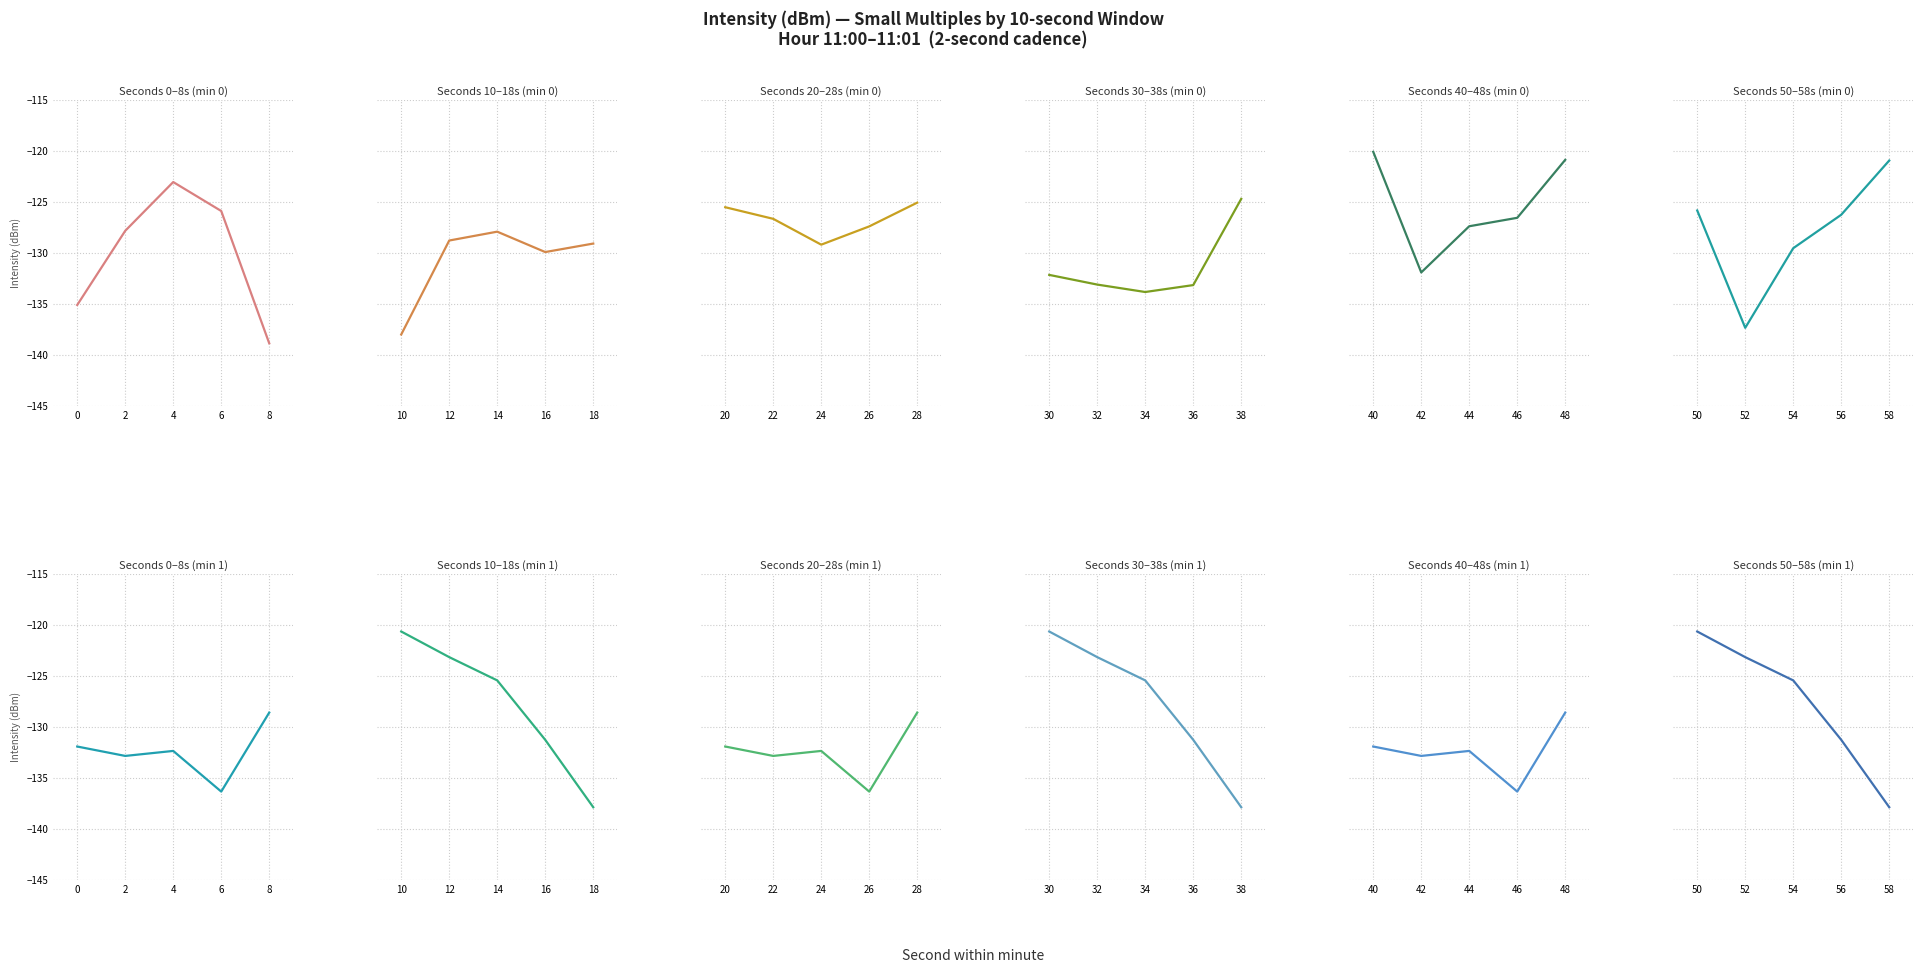

True or false: Seconds 36-46 has a value of -221.7 at 4.

False